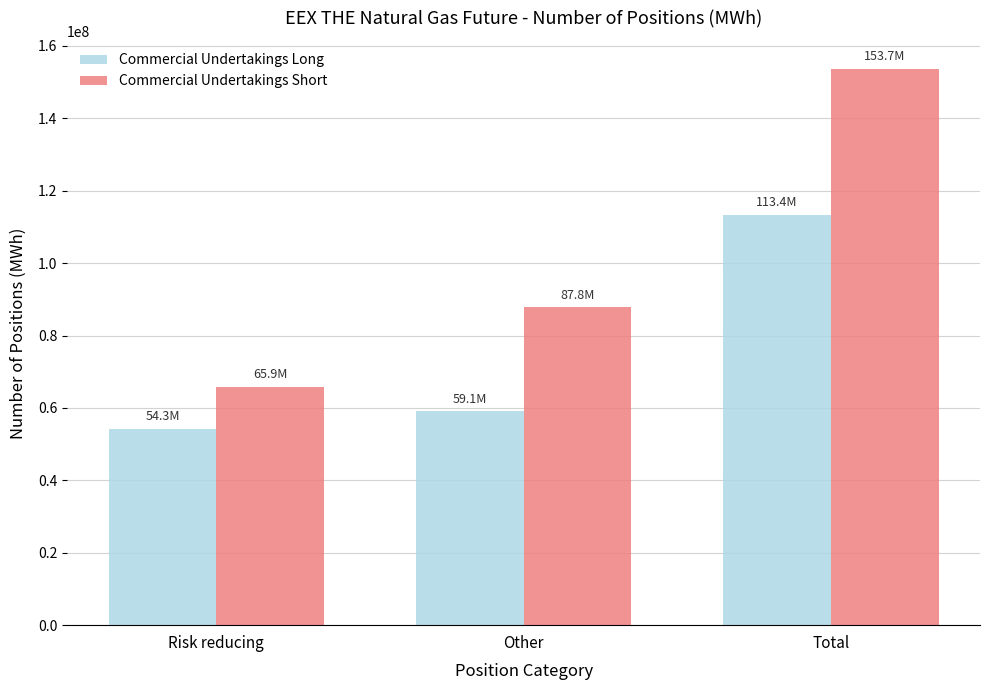

How many Commercial Undertakings Short values are between 65908178 and 153709382?

3